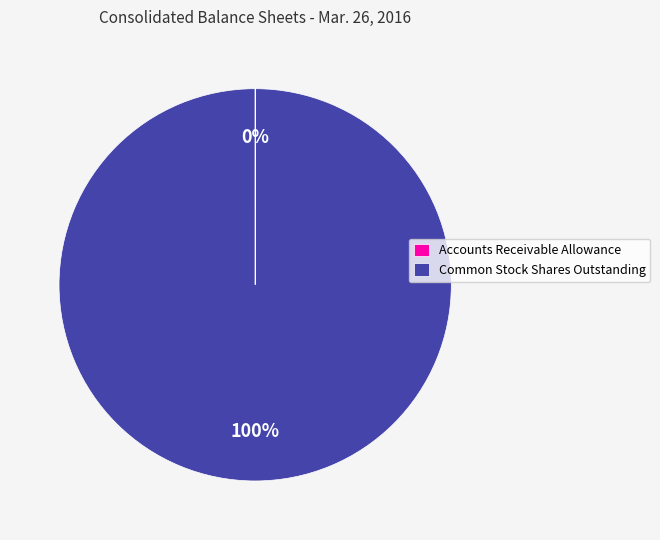

Is it true that Common Stock Shares Outstanding is 100% of the pie?

True